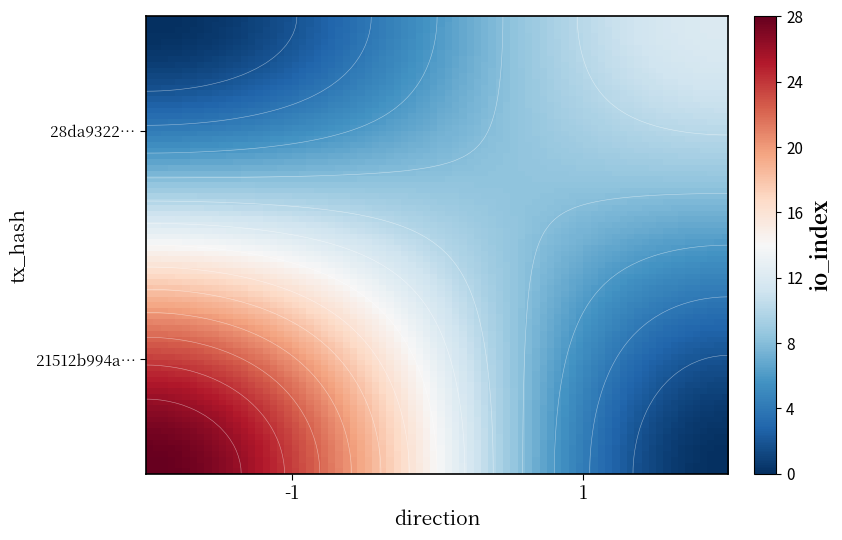

At direction, list the series in order from largest to smallest.

28da9322497f30029289aeda3683b89e8514ca2, 21512b994a0976bf3ed56c9e2c03354a902b792